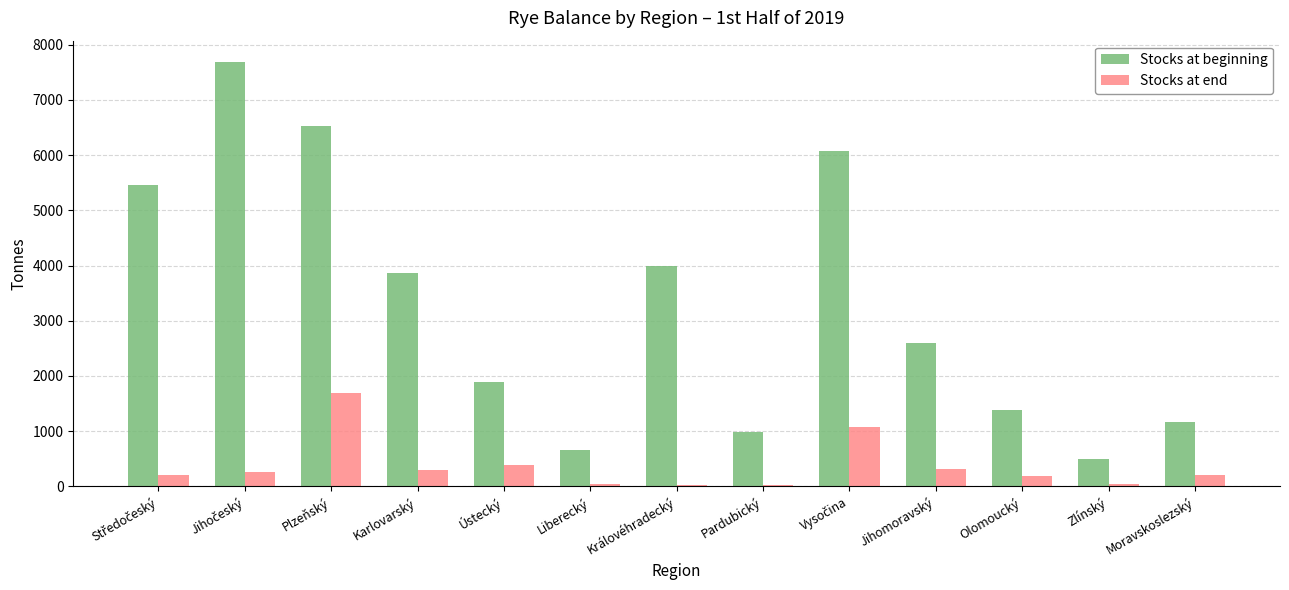

The value of Stocks at beginning at Liberecký is 650.8. True or false?

True